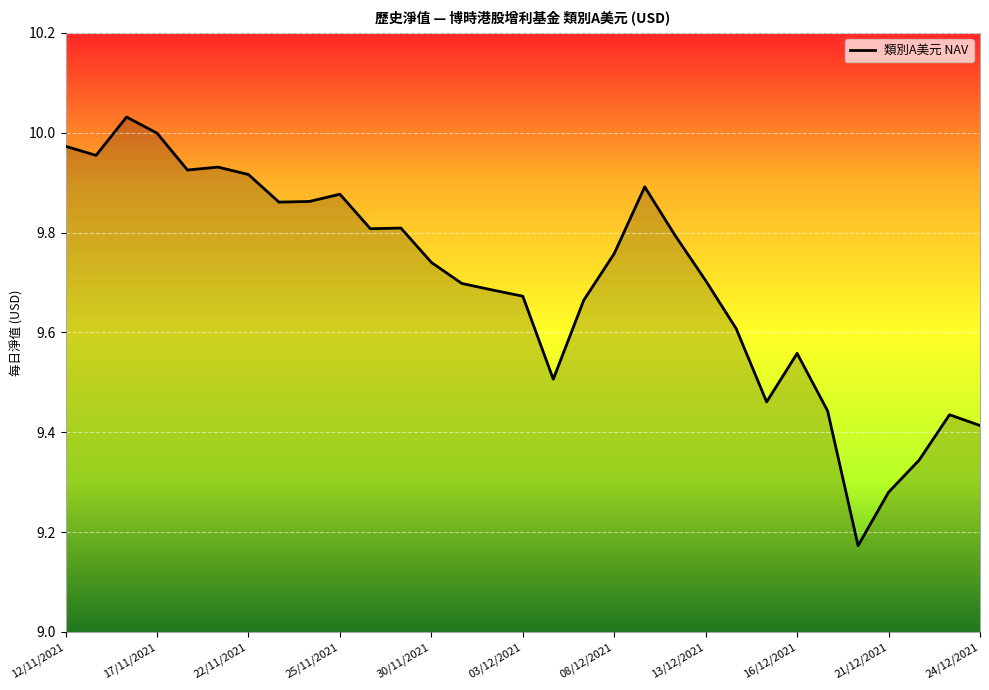

What is the difference between the maximum and minimum values?

0.9